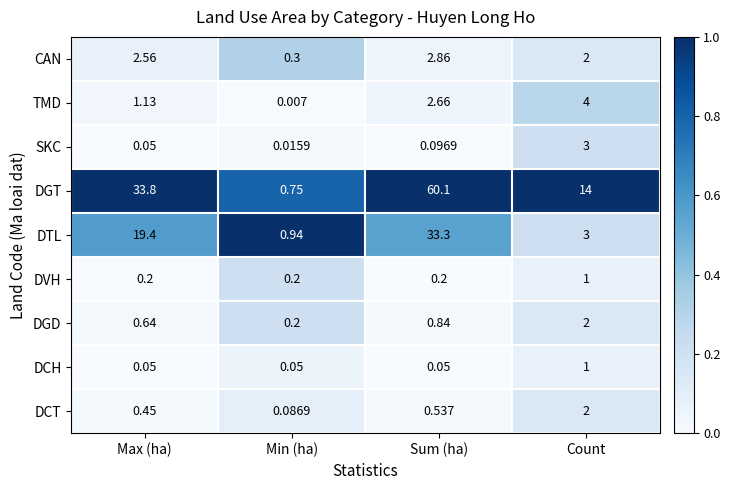

List the labels in order of DGT value, smallest first.

Min (ha), Count, Max (ha), Sum (ha)